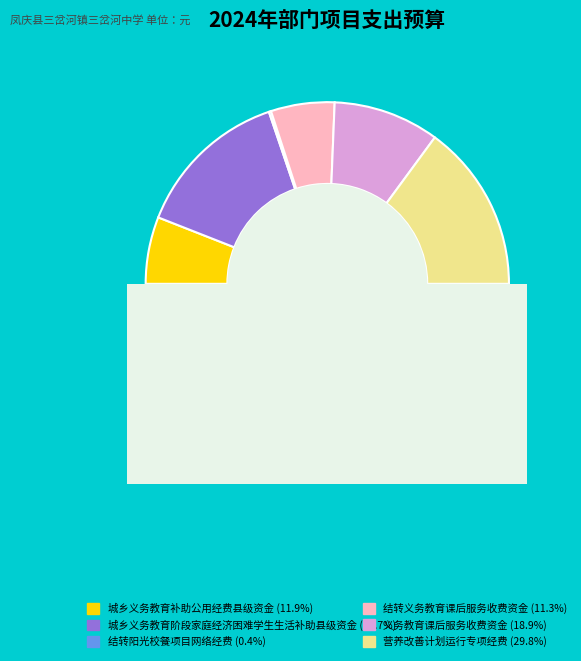

Which category has the smallest portion of the pie?

结转阳光校餐项目网络经费